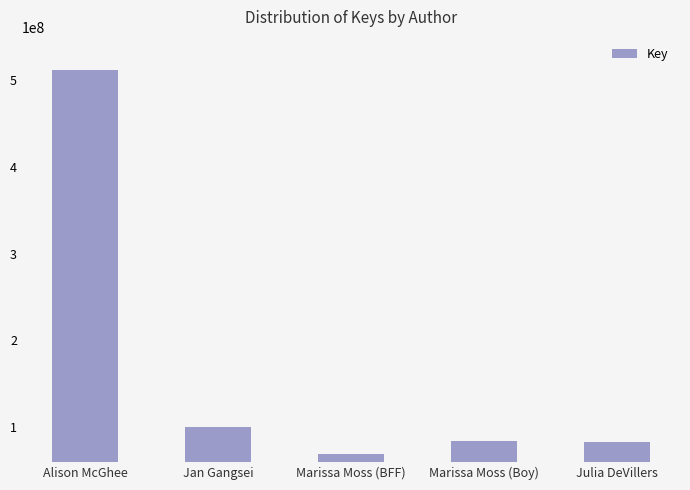

The chart shows a value of 114760678 at Marissa Moss (Boy). True or false?

False